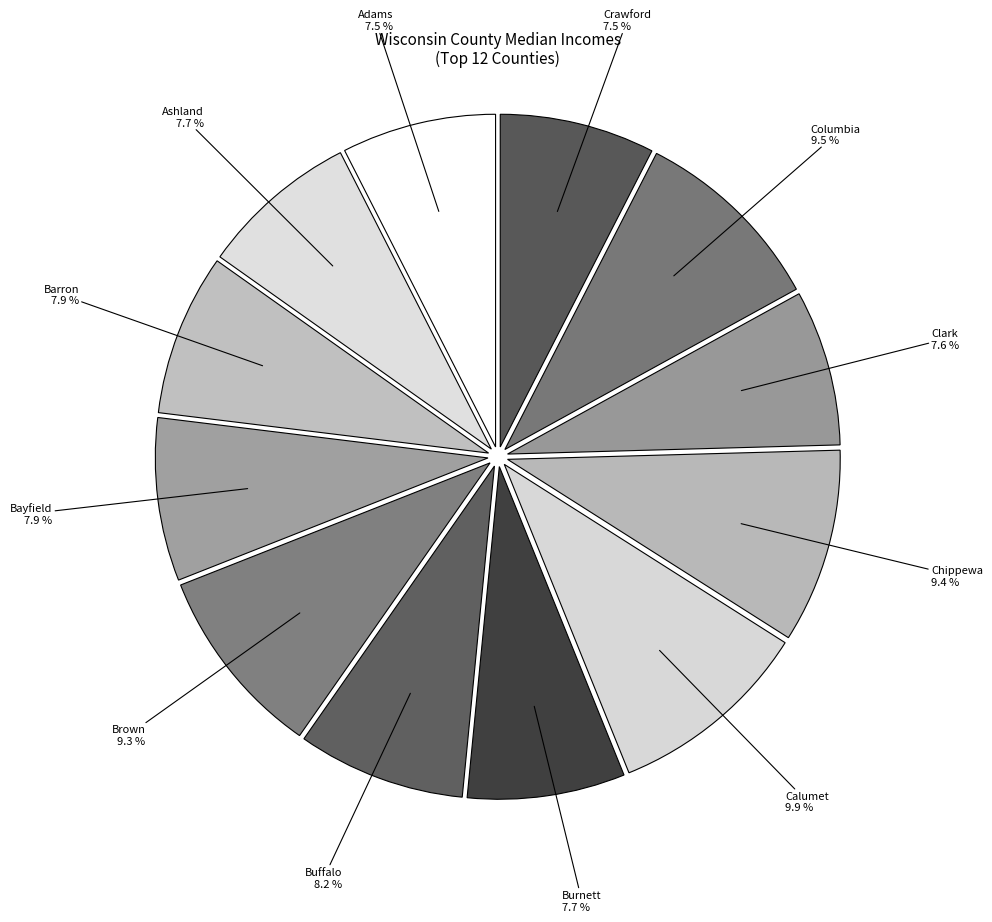

Count the number of slices in the pie.

12